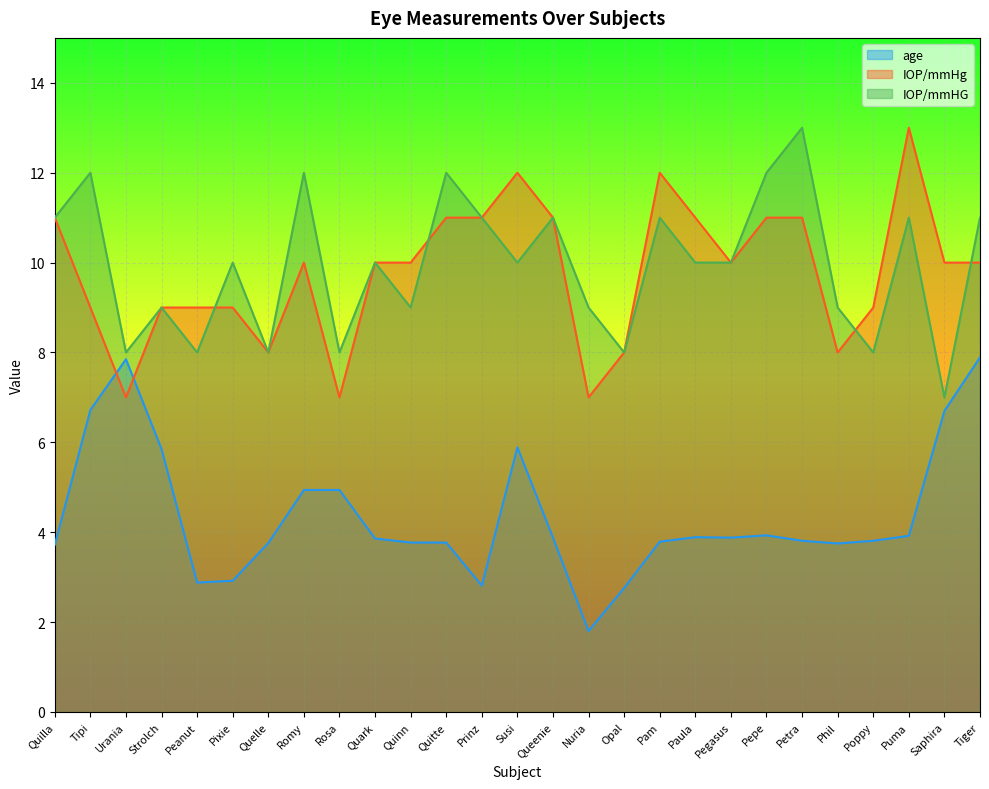

At Pegasus, list the series in order from smallest to largest.

age, IOP/mmHg, IOP/mmHG